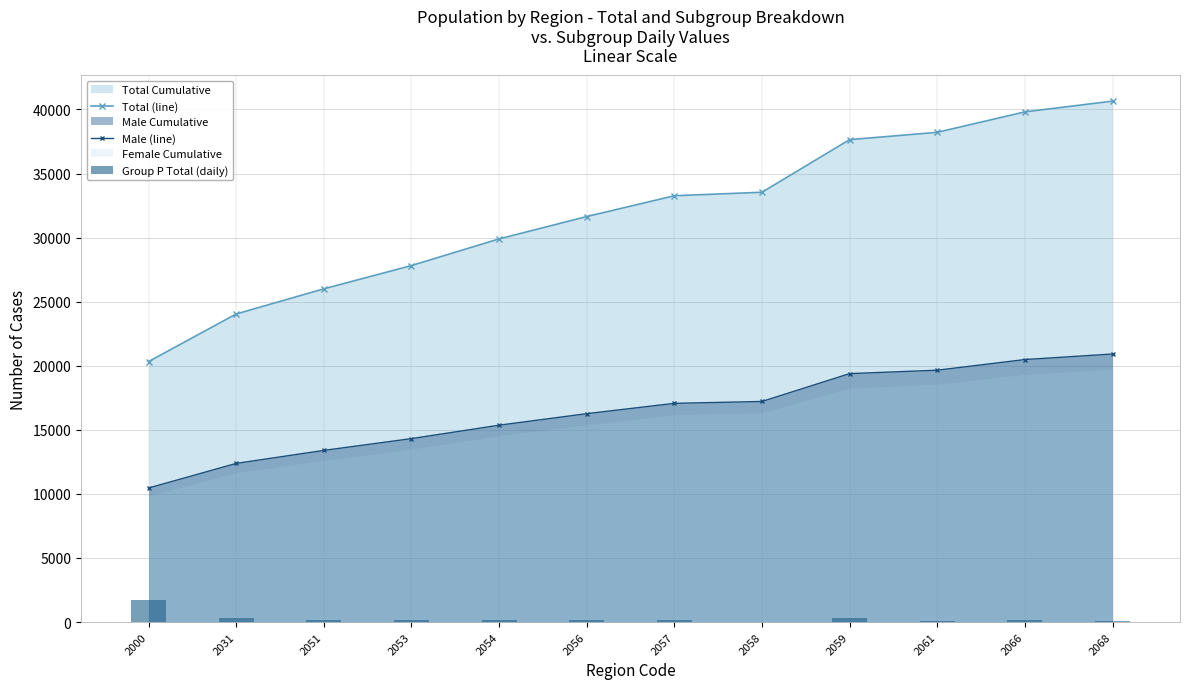

At which label does Total (line) reach its peak?

2068